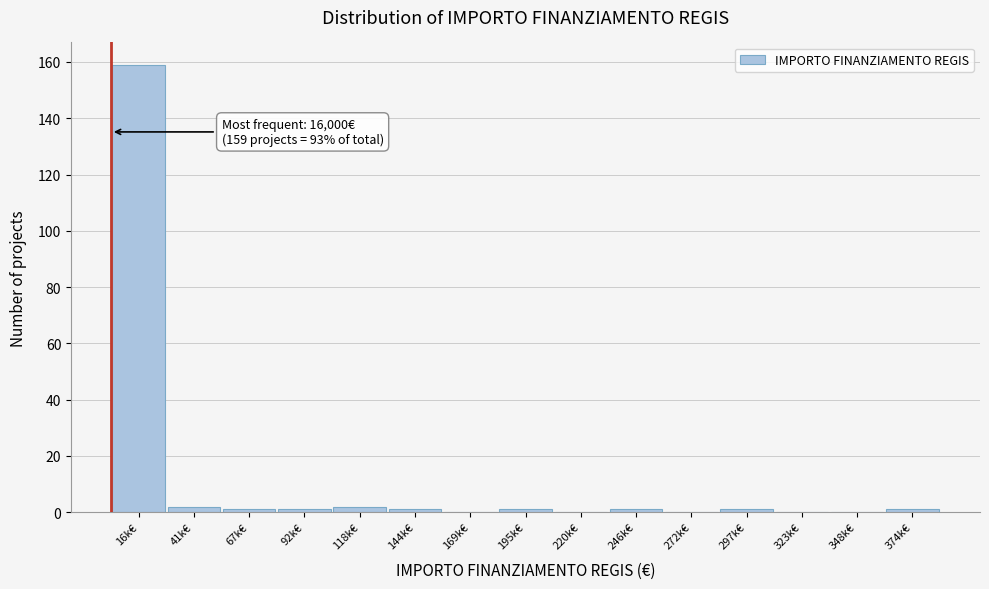

Reading left to right, transcribe all the data shown in this chart.

16k€=159	41k€=2	67k€=1	92k€=1	118k€=2	144k€=1	169k€=0	195k€=1	220k€=0	246k€=1	272k€=0	297k€=1	323k€=0	348k€=0	374k€=1